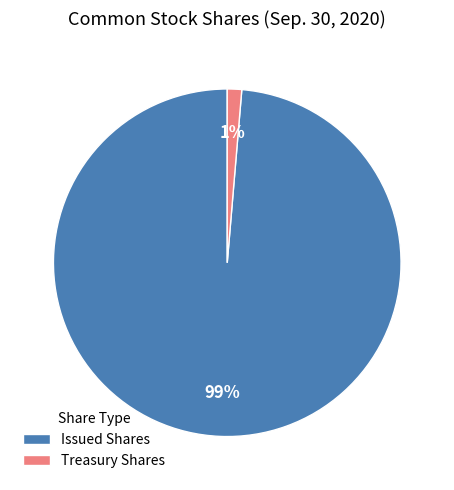

What percentage is the Treasury Shares slice, to the nearest percent?

1%